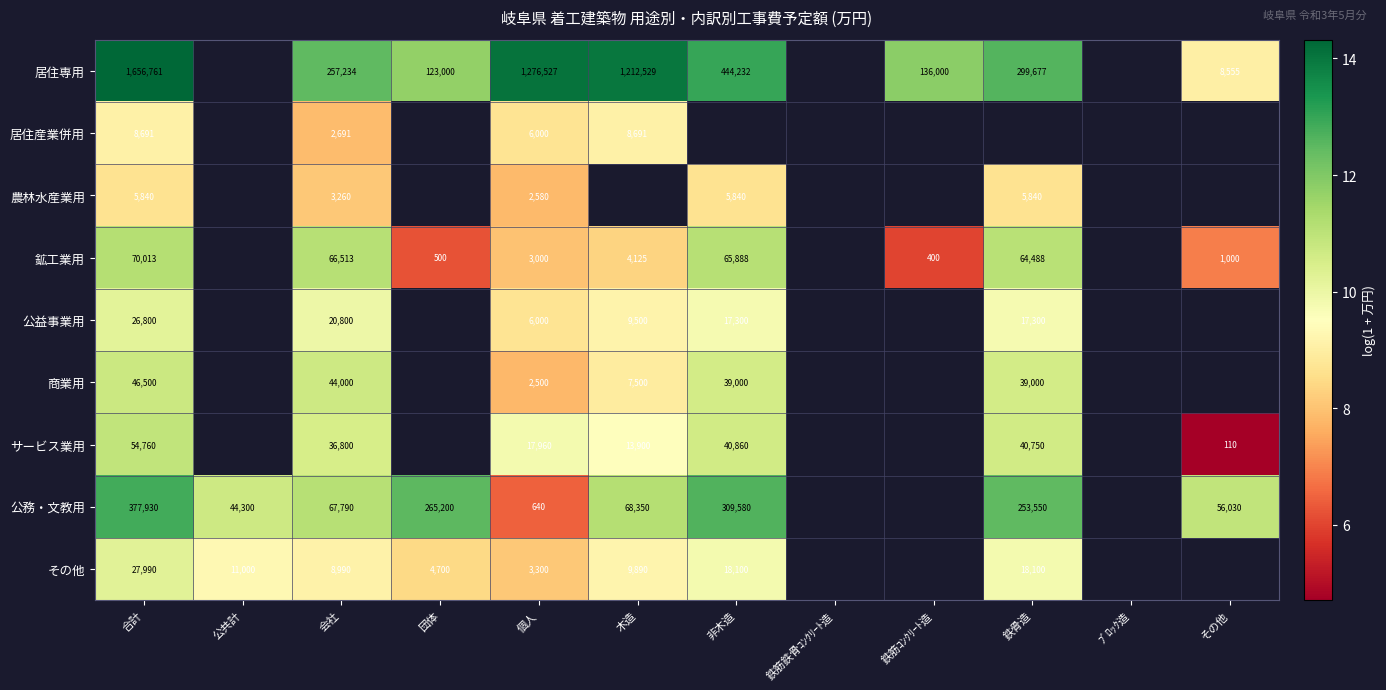

True or false: サービス業用 has a value of 10.9 at 合計.

True